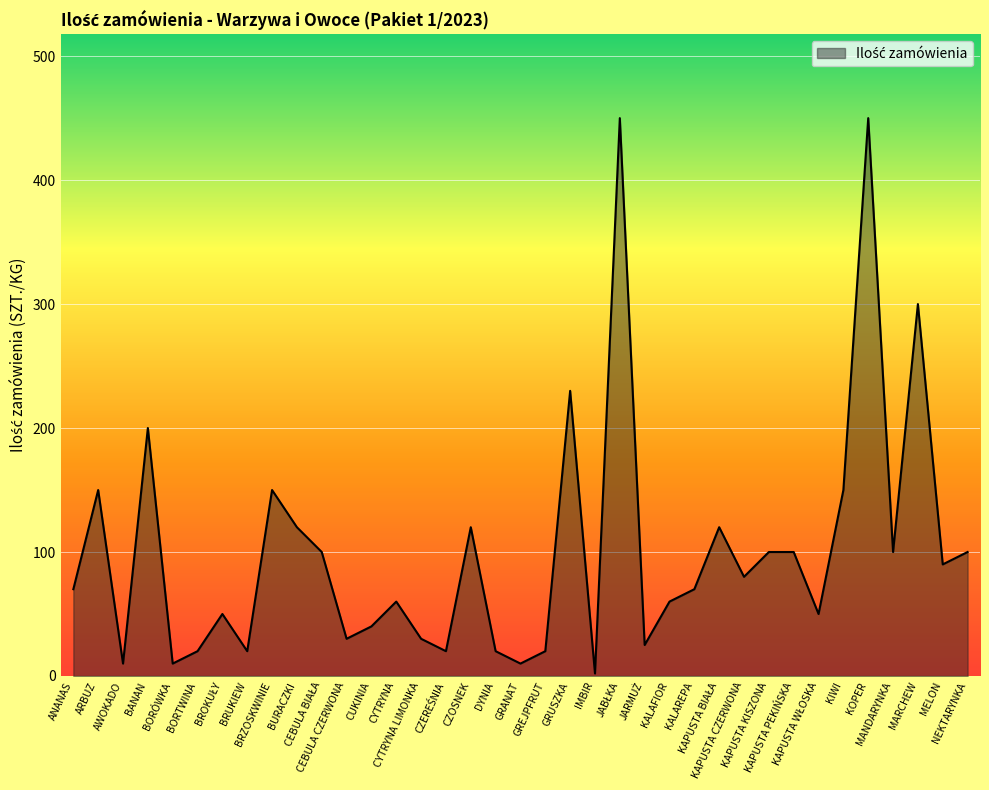

What is the greatest value displayed?

450